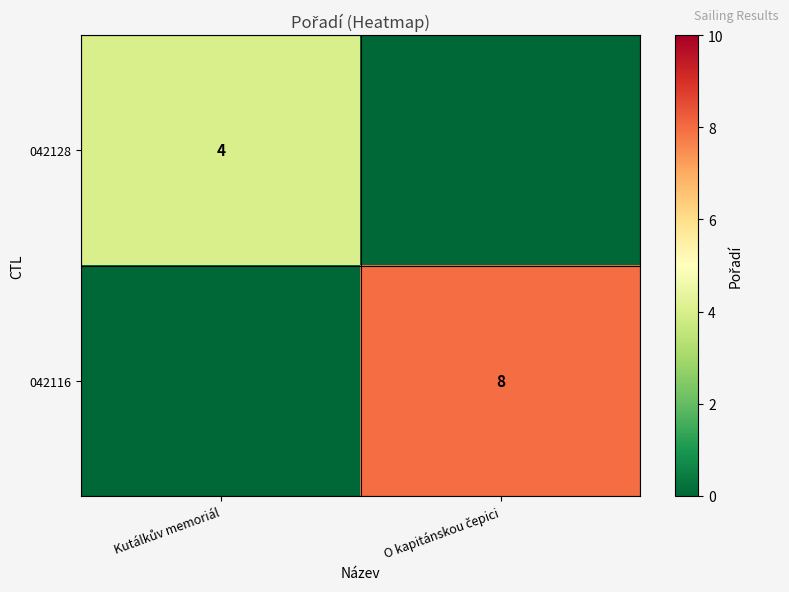

Count the 042116 values in the range 0 to 8.

2